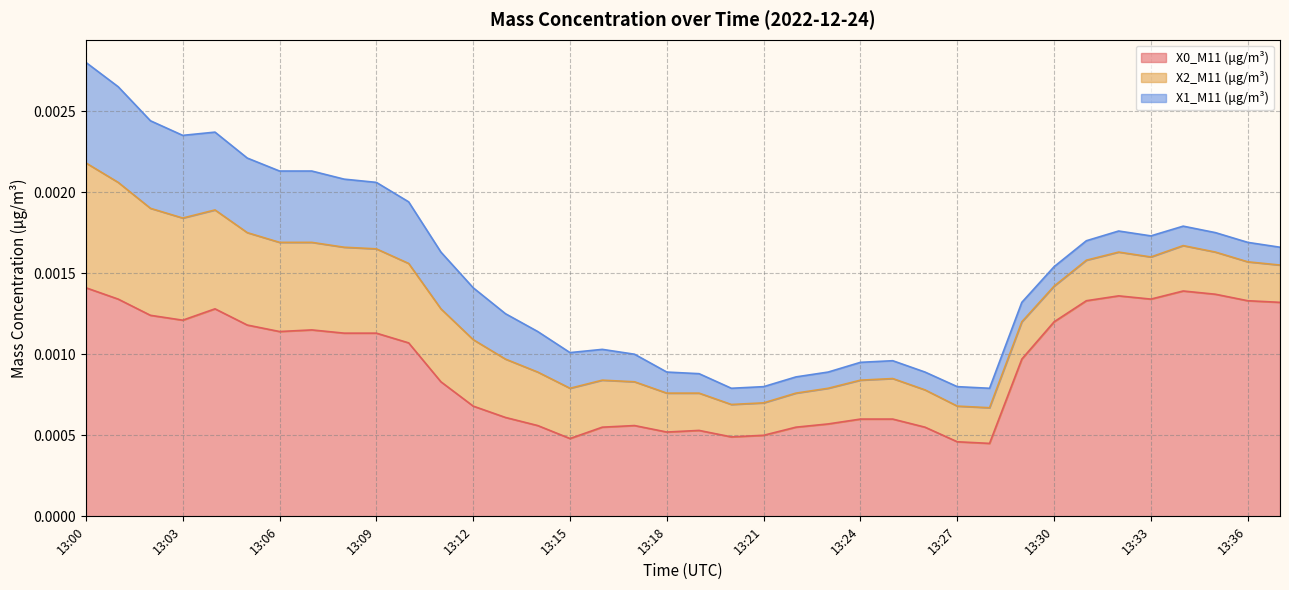

Reading left to right, extract all data points from this chart.

X0_M11 (μg/m³): 0.0	0.0	0.0	0.0	0.0	0.0	0.0	0.0	0.0	0.0	0.0	0.0	0.0	0.0	0.0	0.0	0.0	0.0	0.0	0.0	0.0	0.0	0.0	0.0	0.0	0.0	0.0	0.0	0.0	0.0	0.0	0.0	0.0	0.0	0.0	0.0	0.0	0.0
X2_M11 (μg/m³): 0.0	0.0	0.0	0.0	0.0	0.0	0.0	0.0	0.0	0.0	0.0	0.0	0.0	0.0	0.0	0.0	0.0	0.0	0.0	0.0	0.0	0.0	0.0	0.0	0.0	0.0	0.0	0.0	0.0	0.0	0.0	0.0	0.0	0.0	0.0	0.0	0.0	0.0
X1_M11 (μg/m³): 0.0	0.0	0.0	0.0	0.0	0.0	0.0	0.0	0.0	0.0	0.0	0.0	0.0	0.0	0.0	0.0	0.0	0.0	0.0	0.0	0.0	0.0	0.0	0.0	0.0	0.0	0.0	0.0	0.0	0.0	0.0	0.0	0.0	0.0	0.0	0.0	0.0	0.0